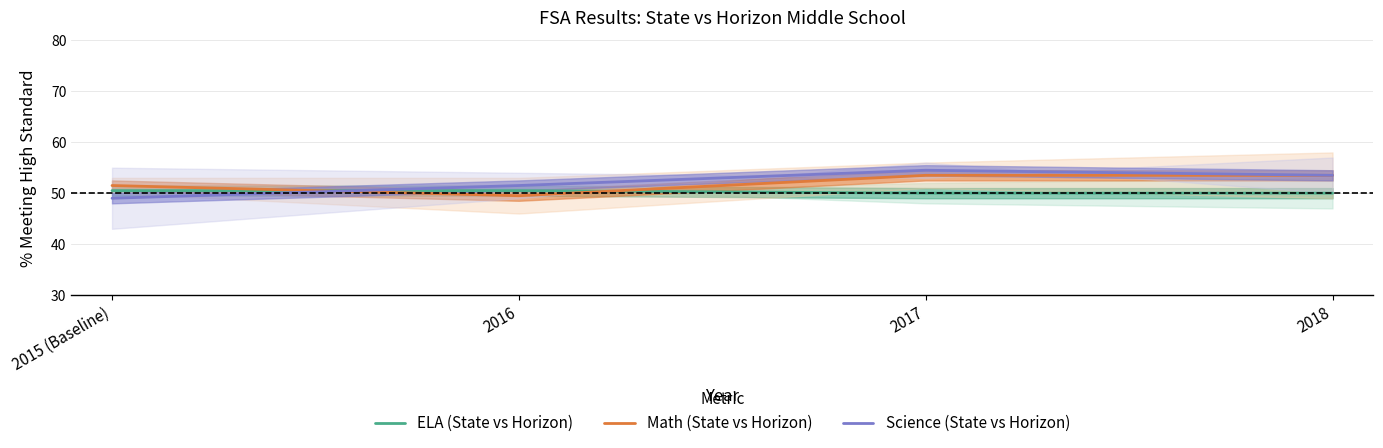

List the labels in order of Science (State vs Horizon) value, largest first.

2017, 2018, 2016, 2015 (Baseline)